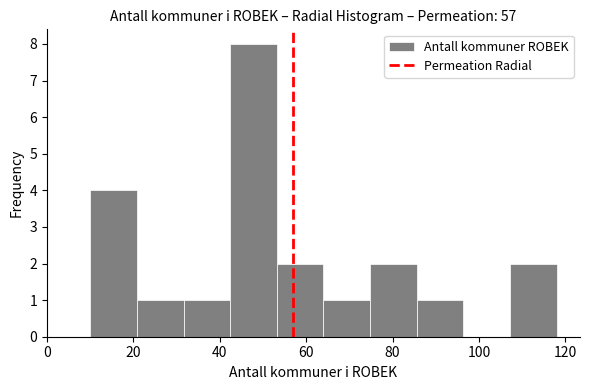

Over which range of the x-axis is the bar tallest?

42.4 to 53.2